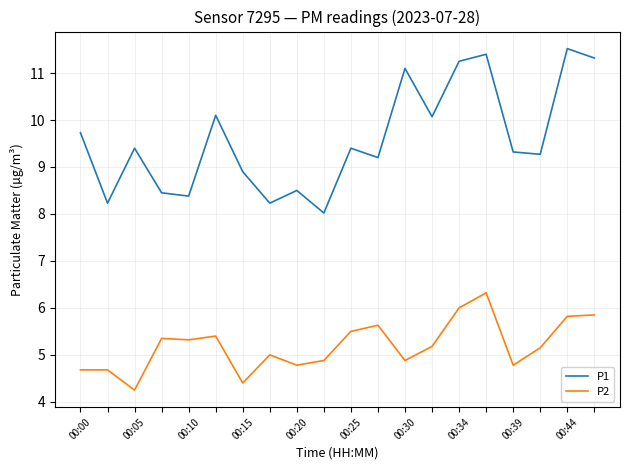

How many interior local peaks does the P1 series have?

7